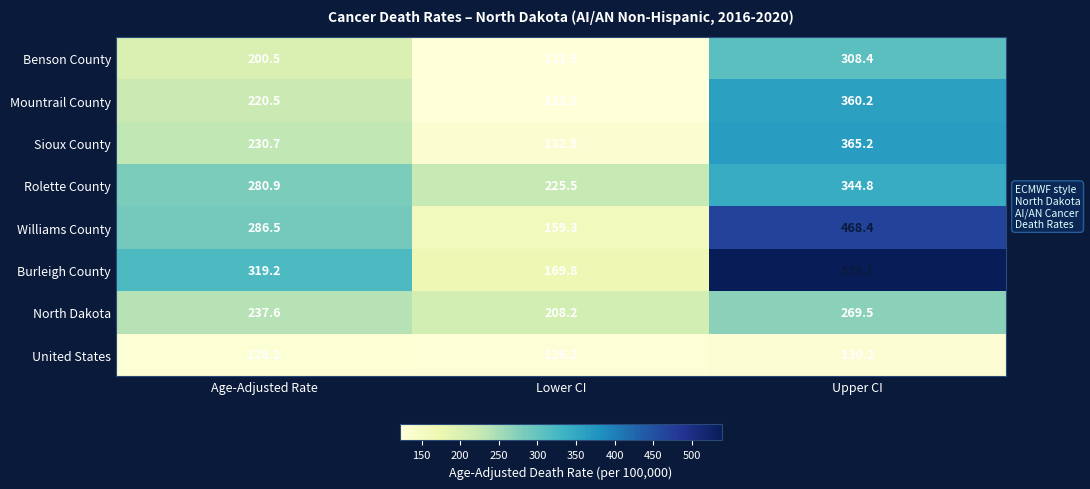

What is the sum of the Burleigh County values at Upper CI and Lower CI?

708.9